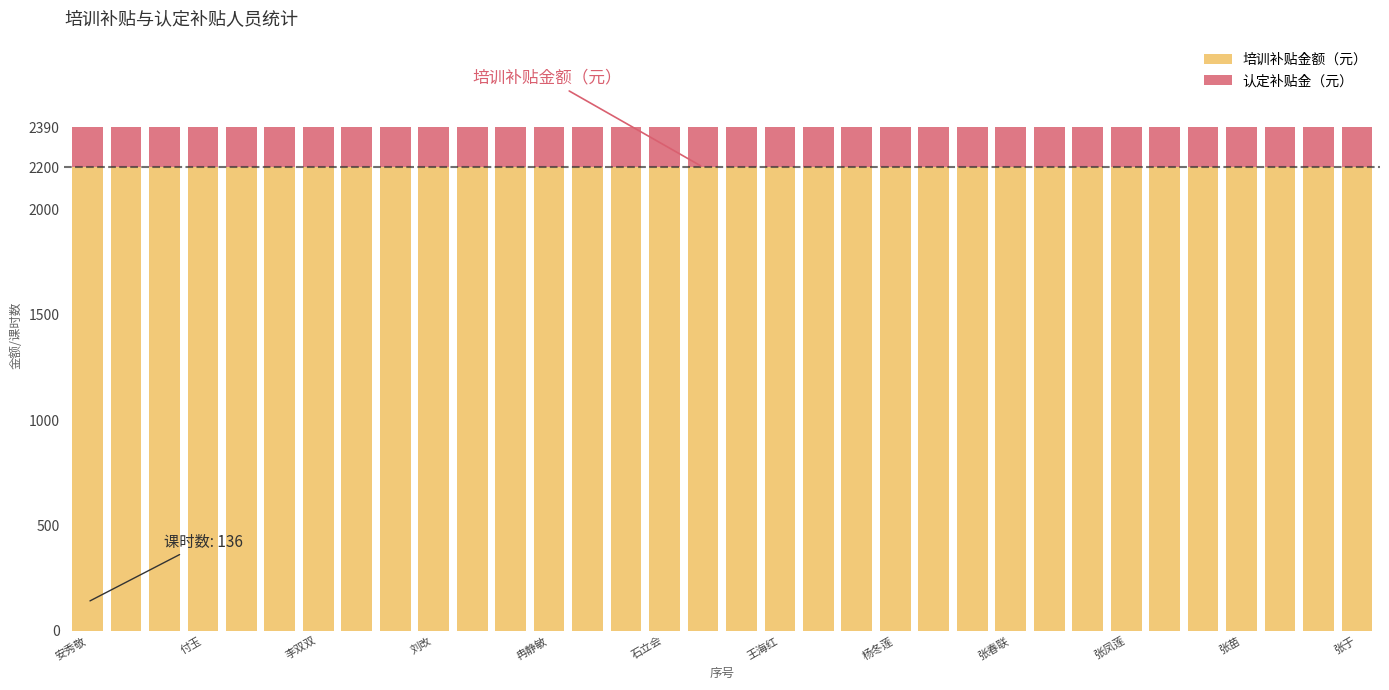

What is the sum of all 培训补贴金额（元） values?

74800